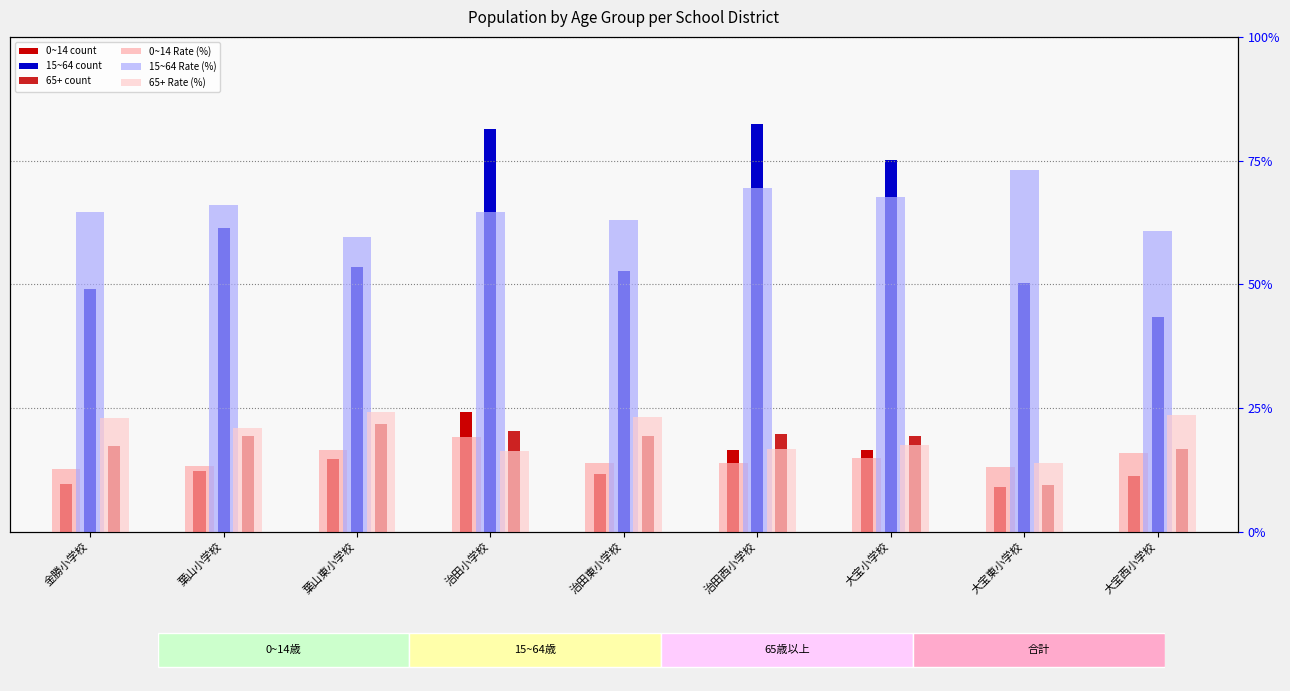

What is the label of the 6th bar from the left?

治田西小学校